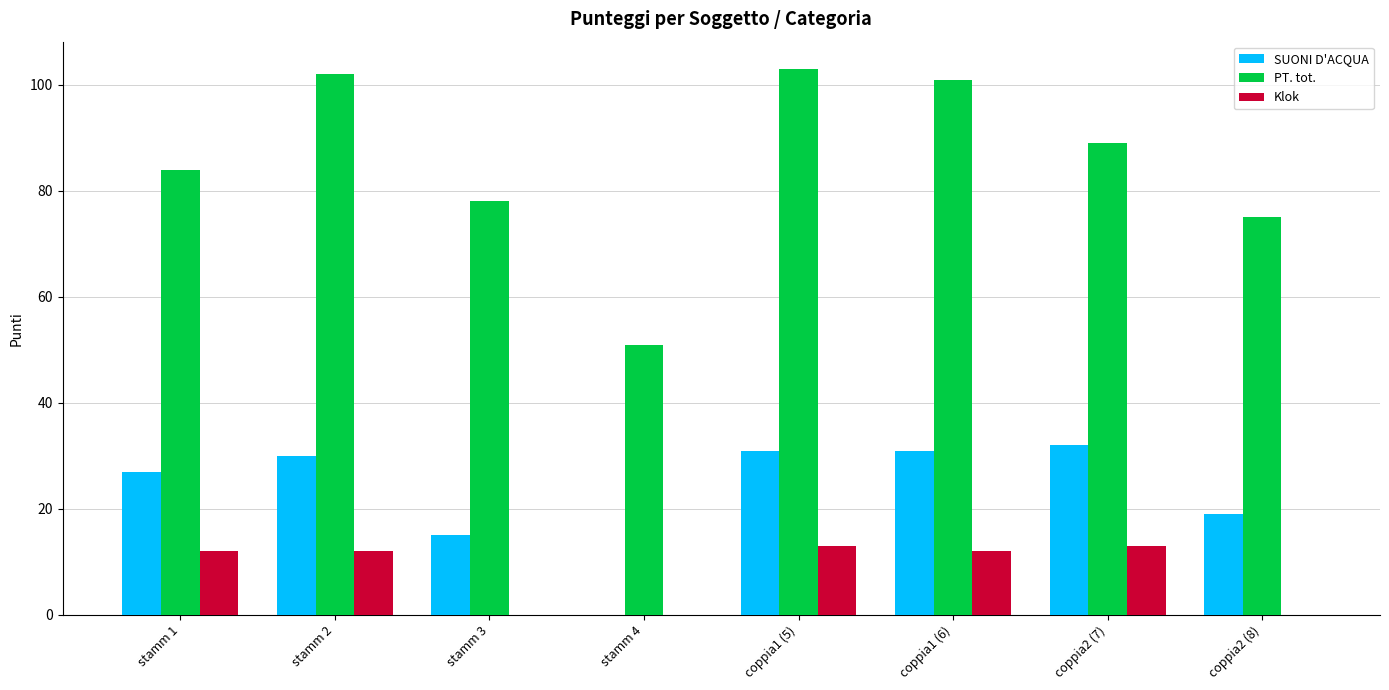

Reading left to right, what are all the values shown in this chart?

SUONI D'ACQUA: 27	30	15	0	31	31	32	19
PT. tot.: 84	102	78	51	103	101	89	75
Klok: 12	12	0	0	13	12	13	0